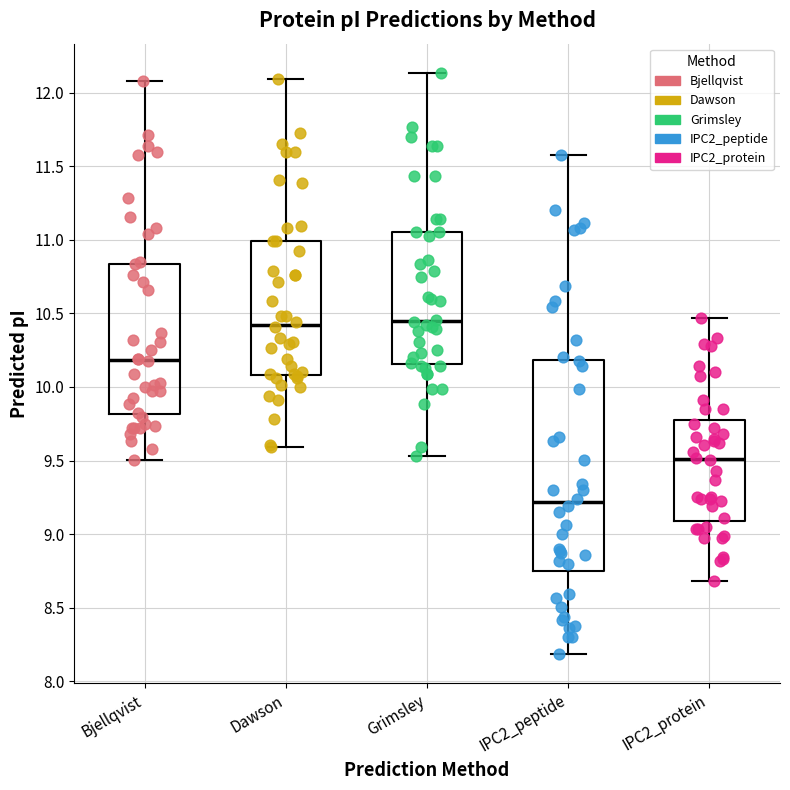

Comparing the boxes themselves (not the whiskers), which one is the tallest?

IPC2_peptide